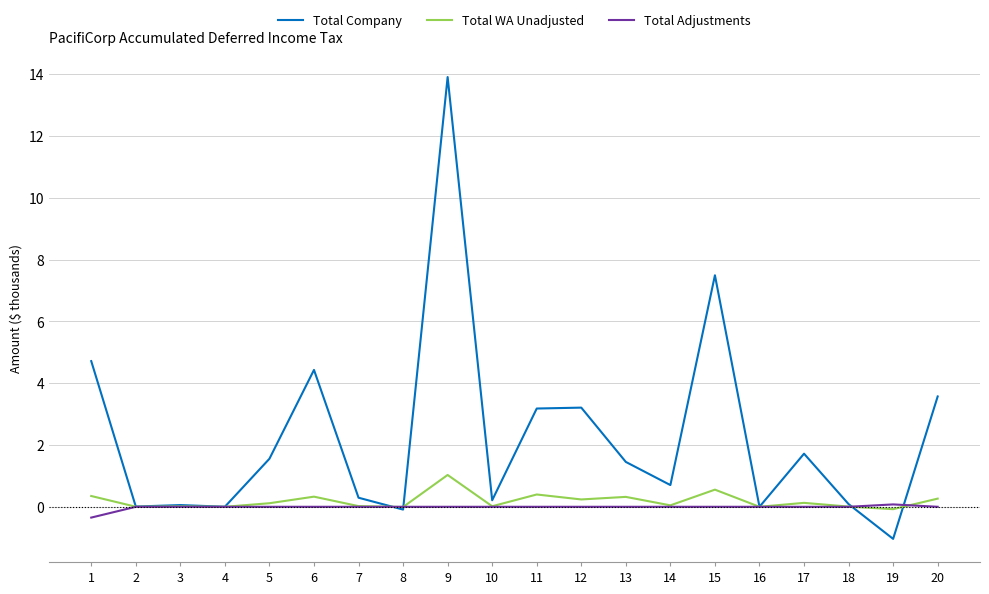

Reading left to right, what are all the values shown in this chart?

Total Company: 4716.3	8.0	55.6	1.7	1555.6	4431.6	293.8	-90.3	13913.2	211.8	3181.4	3210.5	1452.4	703.2	7495.6	0.0	1719.4	87.4	-1038.8	3571.9
Total WA Unadjusted: 349.4	1.8	12.3	0.1	115.2	328.3	21.8	-6.7	1030.7	17.6	398.5	237.8	320.8	46.7	555.3	0.0	127.4	6.2	-77.0	264.6
Total Adjustments: -349.4	0.0	0.0	0.0	0.0	0.0	0.0	0.0	0.0	0.0	0.0	0.0	0.0	0.0	0.0	0.0	0.0	0.0	77.0	0.0